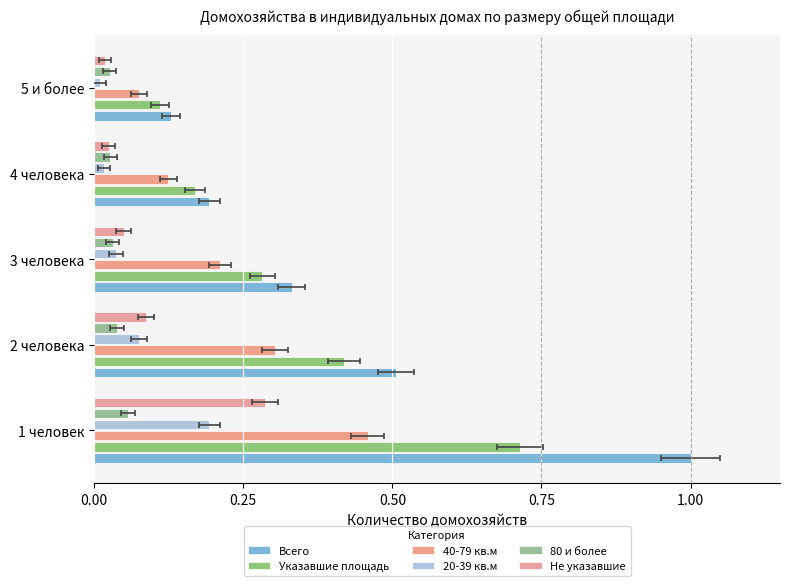

What position from the left is 3 человека?

3